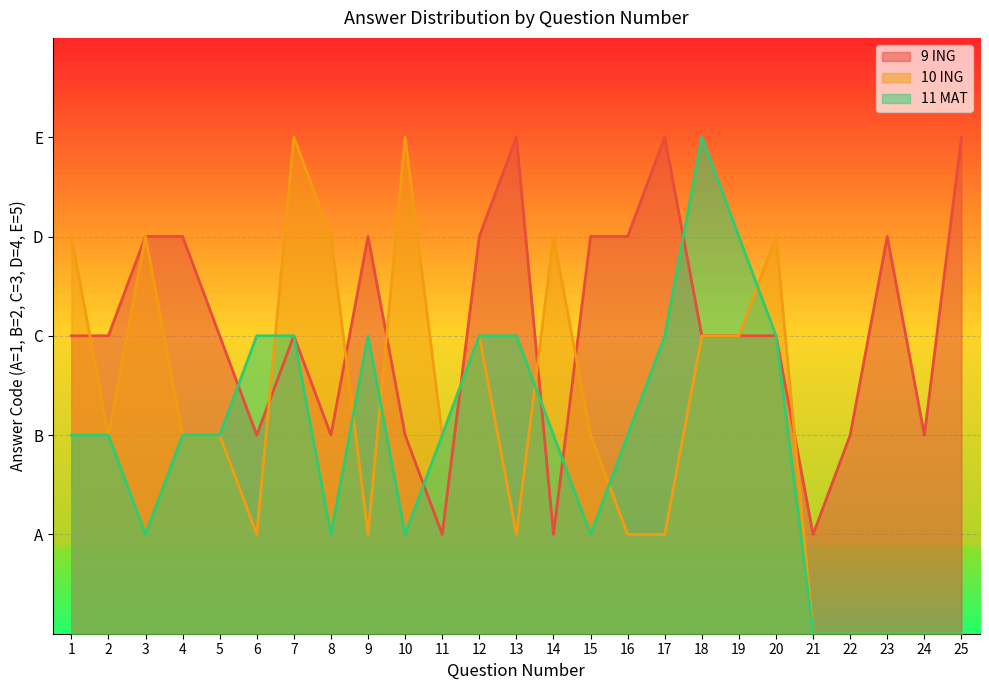

How many times do 10 ING and 11 MAT cross each other?

6